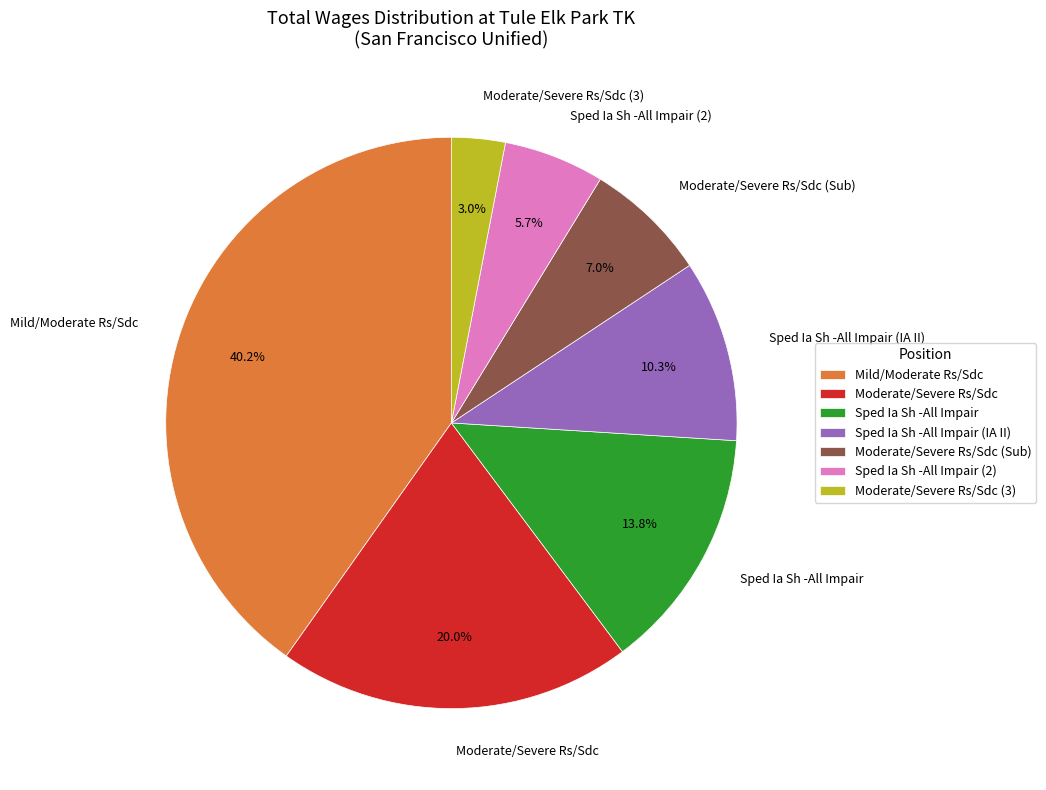

How many slices are in this pie chart?

7